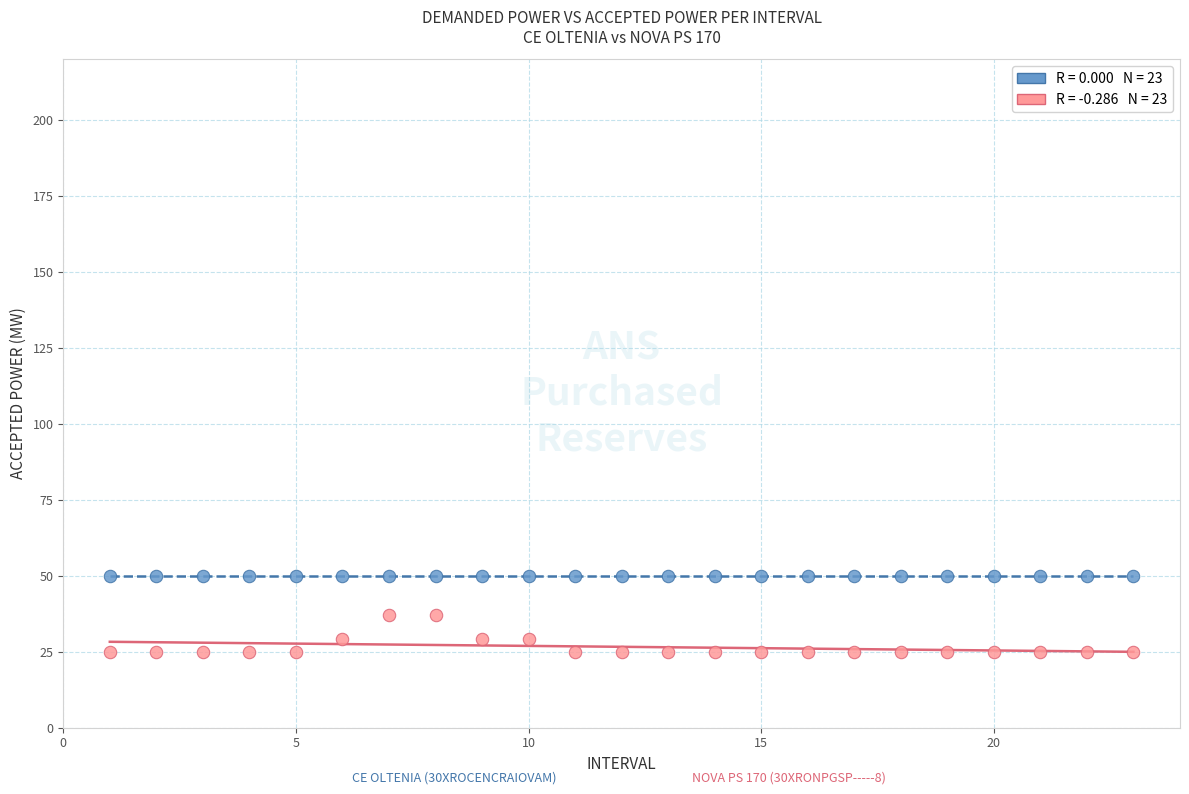

How many data points are displayed?

46